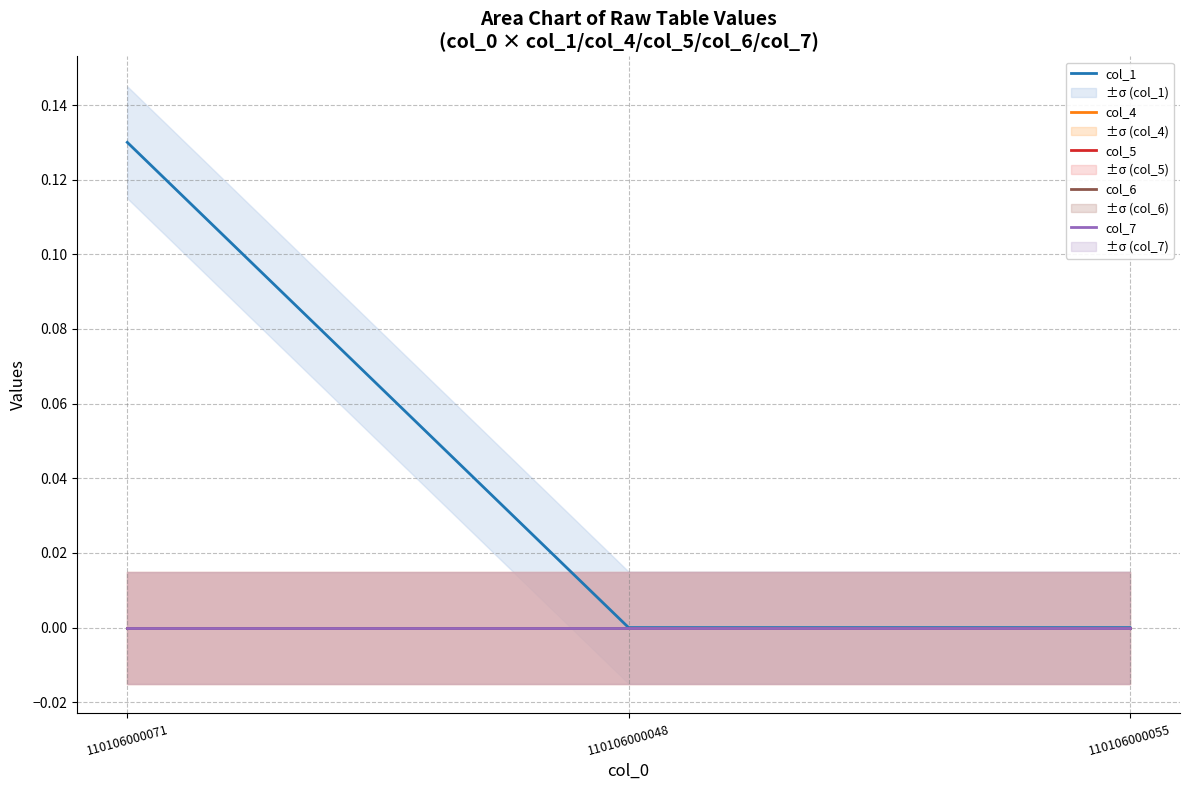

How many lines are shown in the chart?

5